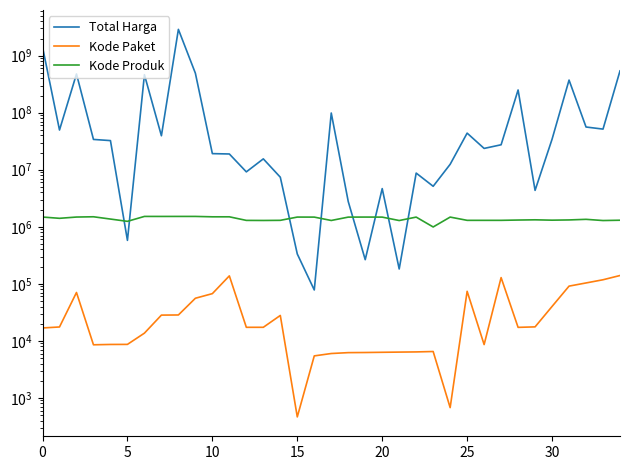

Is it true that Kode Produk equals 1495514 at 10?

True